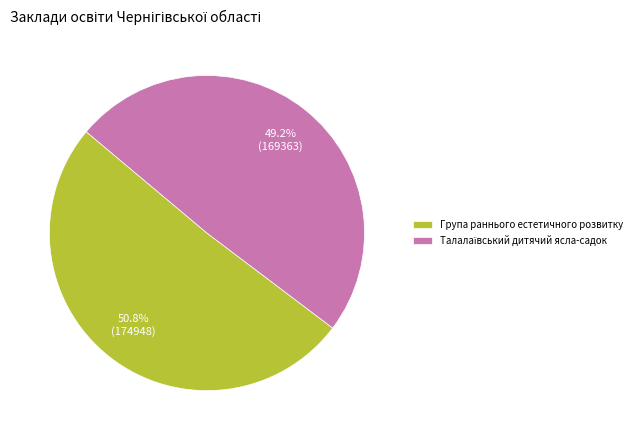

Which slice is the largest?

Група раннього естетичного розвитку